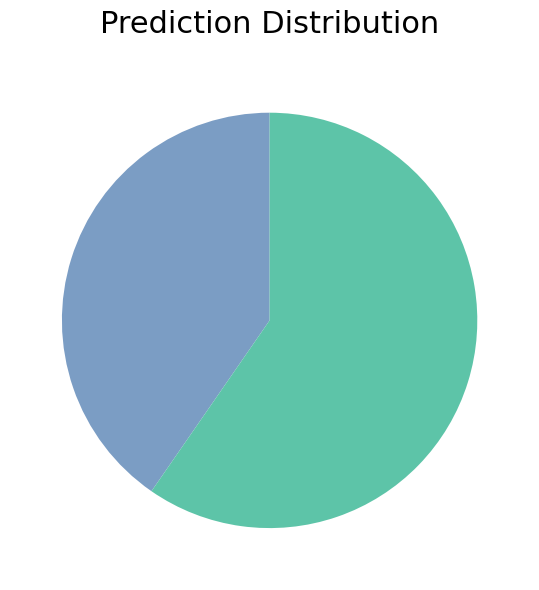

How many segments does this pie chart have?

2